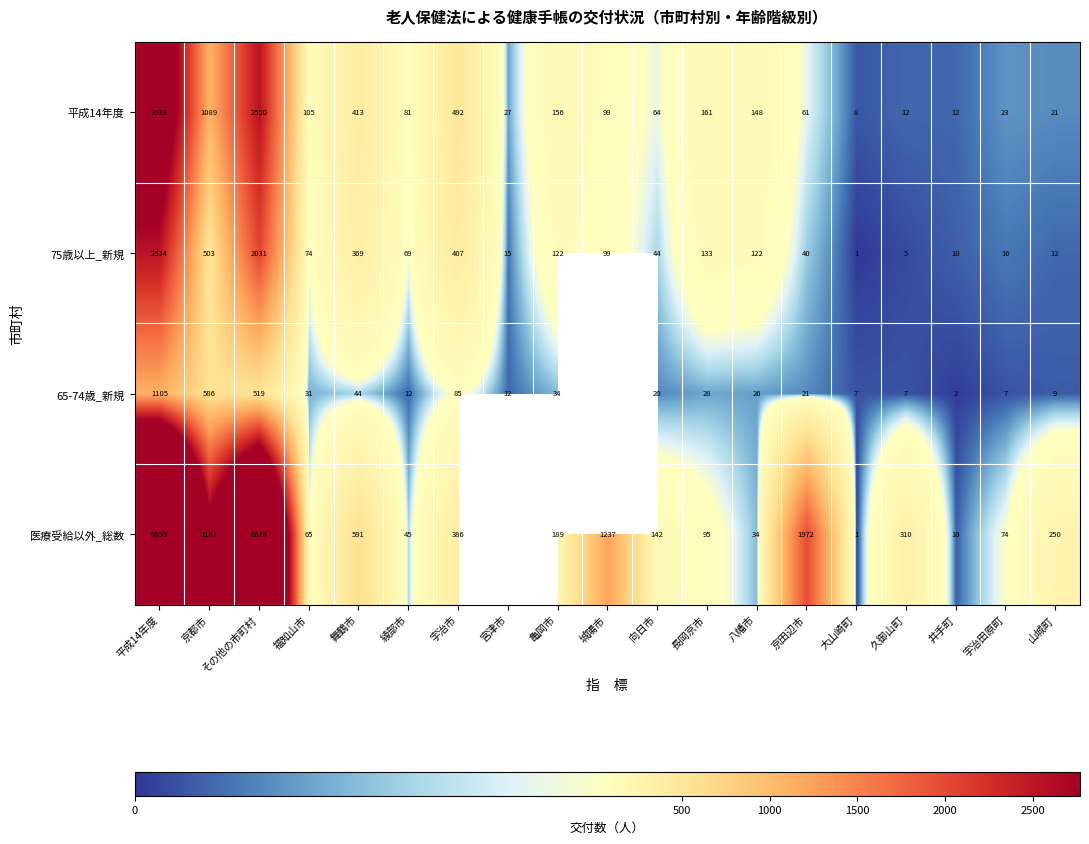

The 75歳以上_新規 series shows 45.5 at 城陽市. True or false?

False